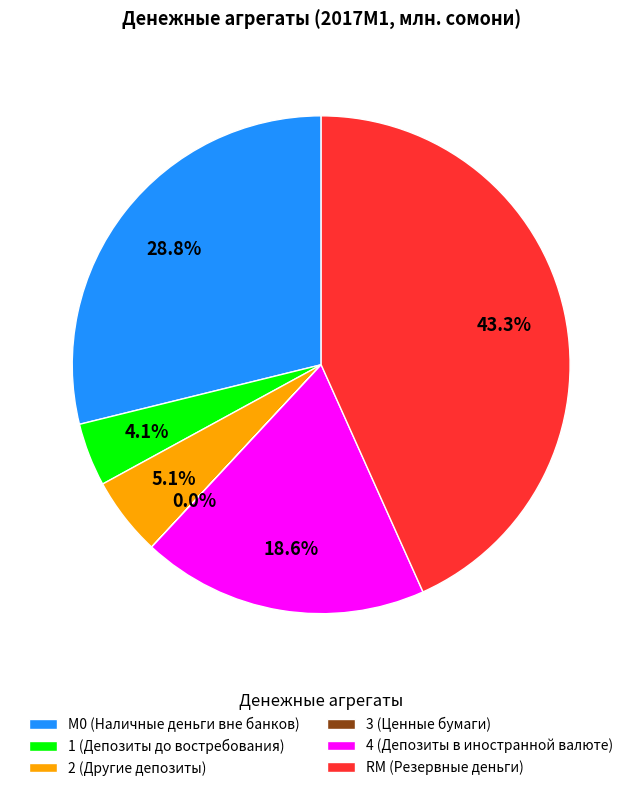

Which category has the biggest portion of the pie?

RM (Резервные деньги)